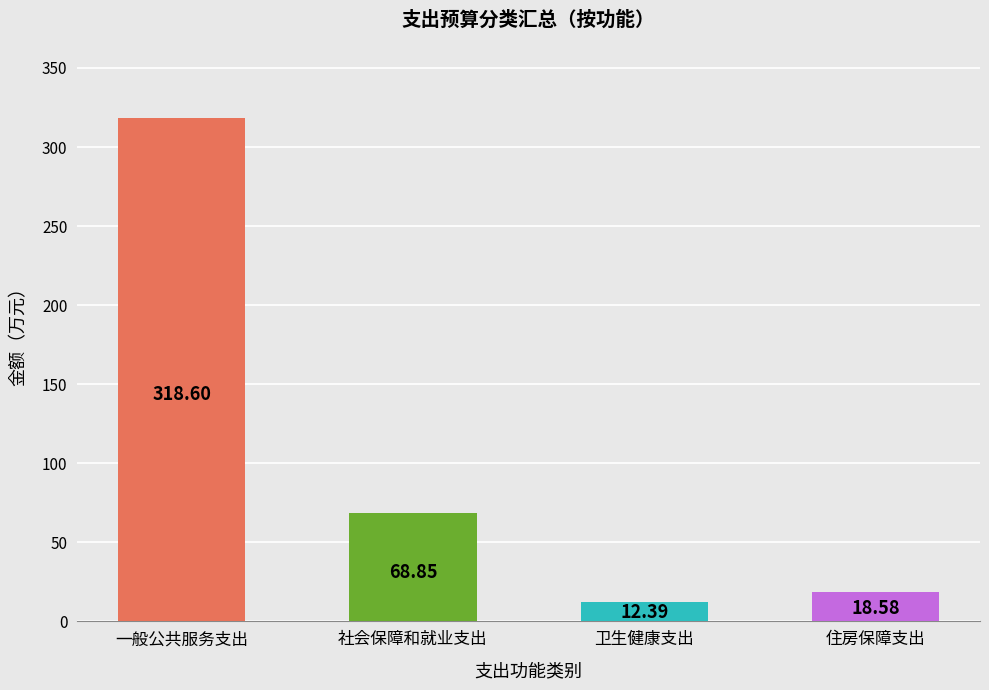

What is the difference between the values at 一般公共服务支出 and 卫生健康支出?

306.2